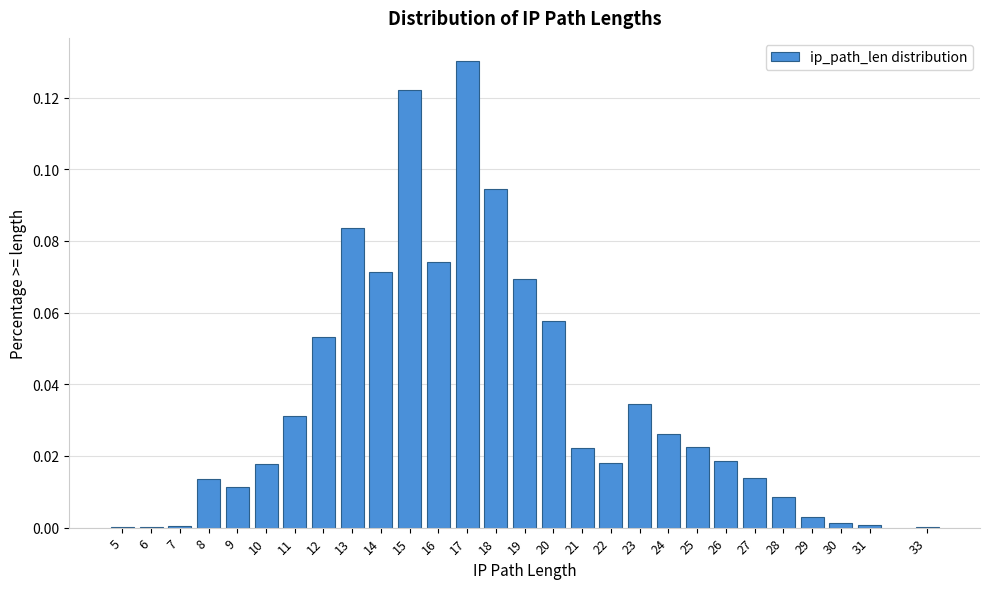

What is the sum of all values?

1.0